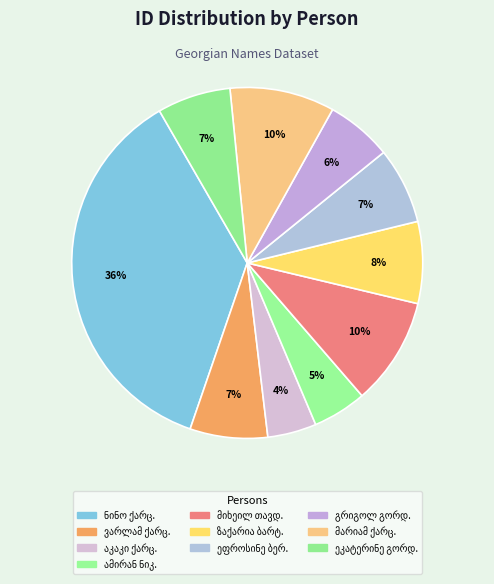

Count the number of slices in the pie.

10